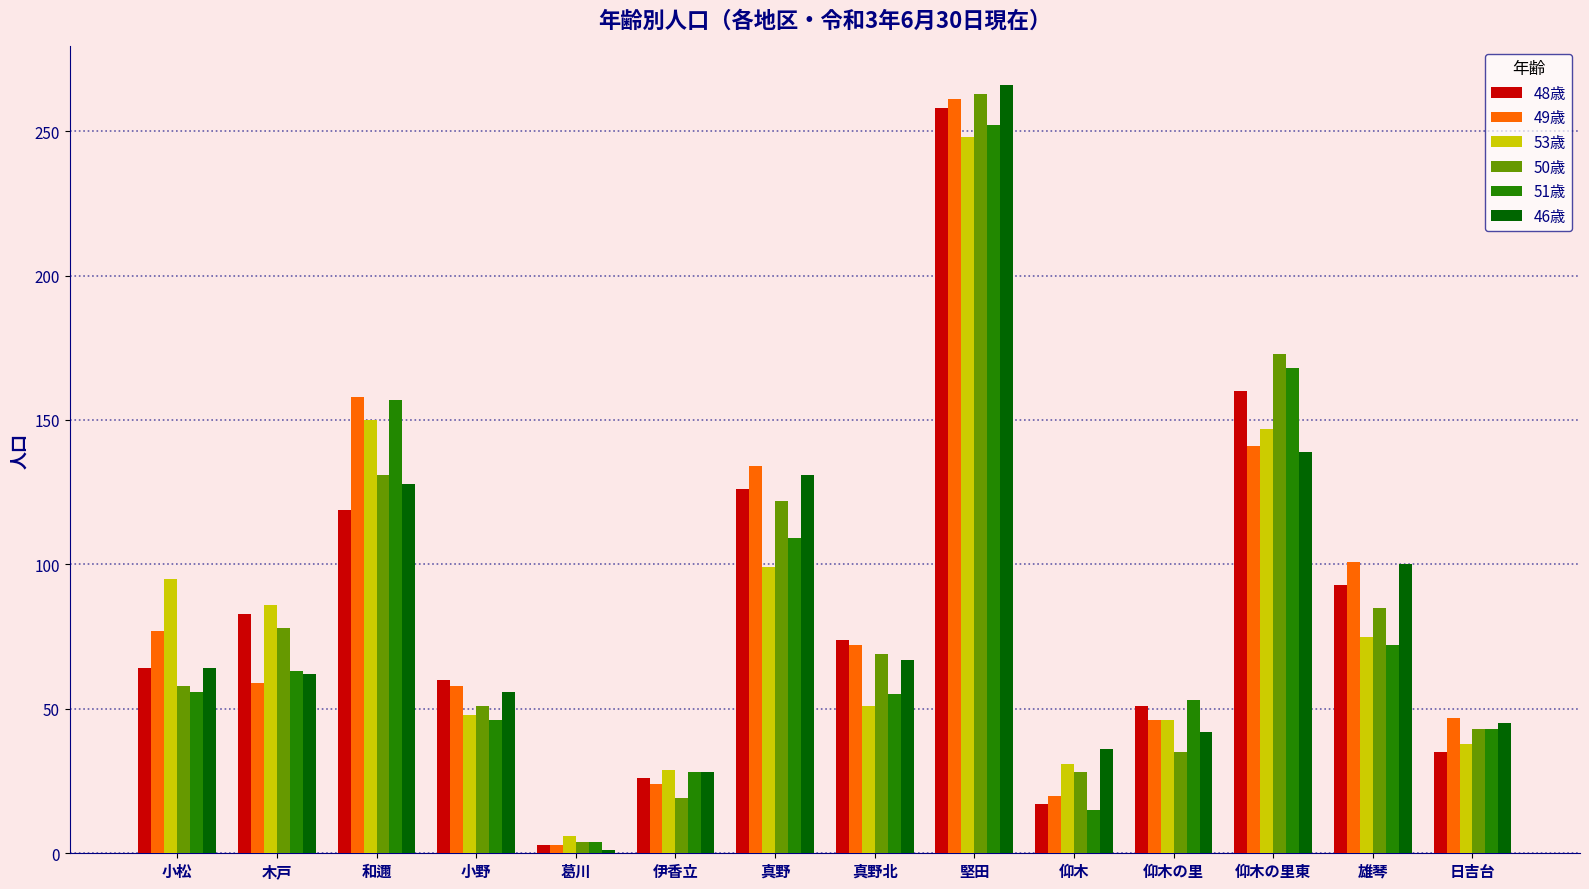

What is the label of the 9th bar from the left?

堅田